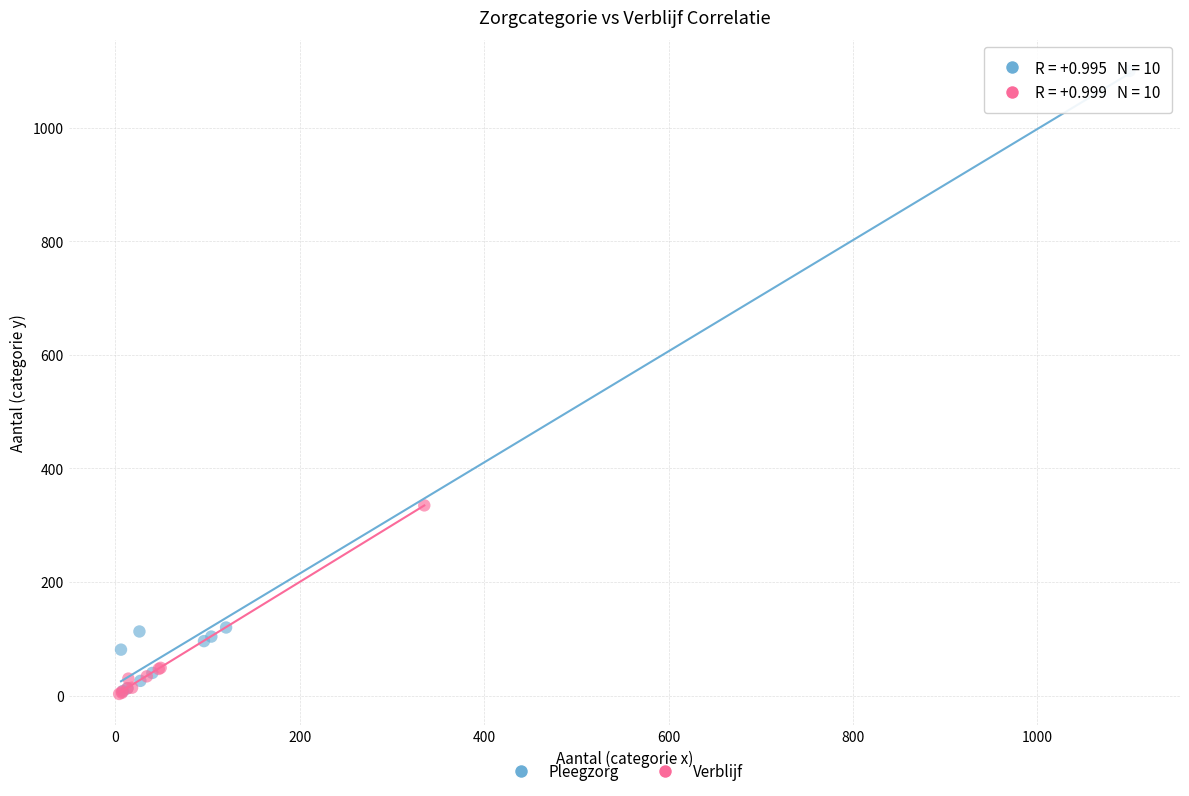

Which series has the widest spread of Y values?

Pleegzorg